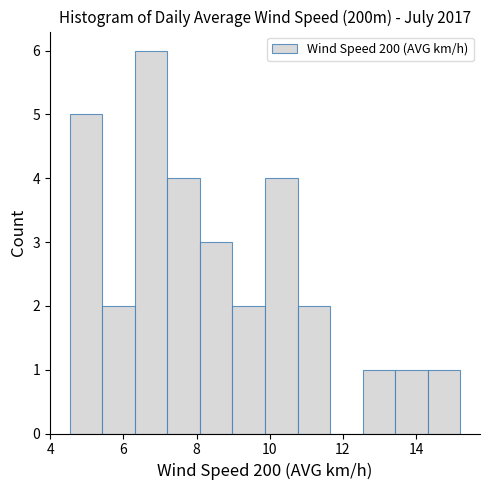

Reading left to right, transcribe this chart: for each bar, give the range it covers on the x-axis and its height. Neither the bar edges nor the heights are printed on the chart, so give them approximately, as read against the axes.

4.6 to 5.4: 5
5.4 to 6.4: 2
6.4 to 7.2: 6
7.2 to 8.0: 4
8.0 to 9.0: 3
9.0 to 9.8: 2
9.8 to 10.8: 4
10.8 to 11.6: 2
11.6 to 12.6: 0
12.6 to 13.4: 1
13.4 to 14.4: 1
14.4 to 15.2: 1